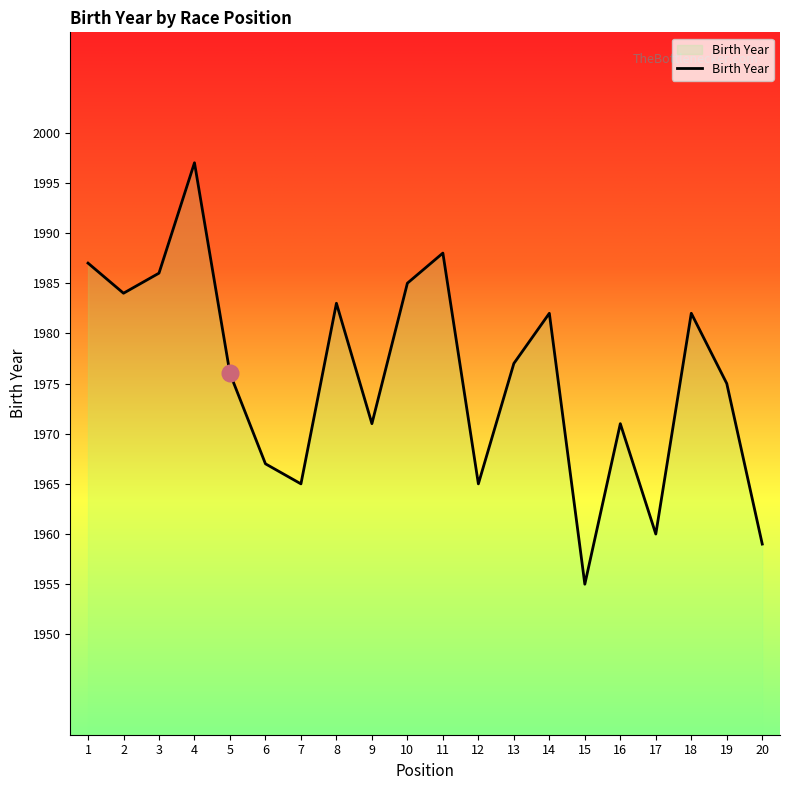

Reading left to right, extract all data points from this chart.

1987	1984	1986	1997	1976	1967	1965	1983	1971	1985	1988	1965	1977	1982	1955	1971	1960	1982	1975	1959